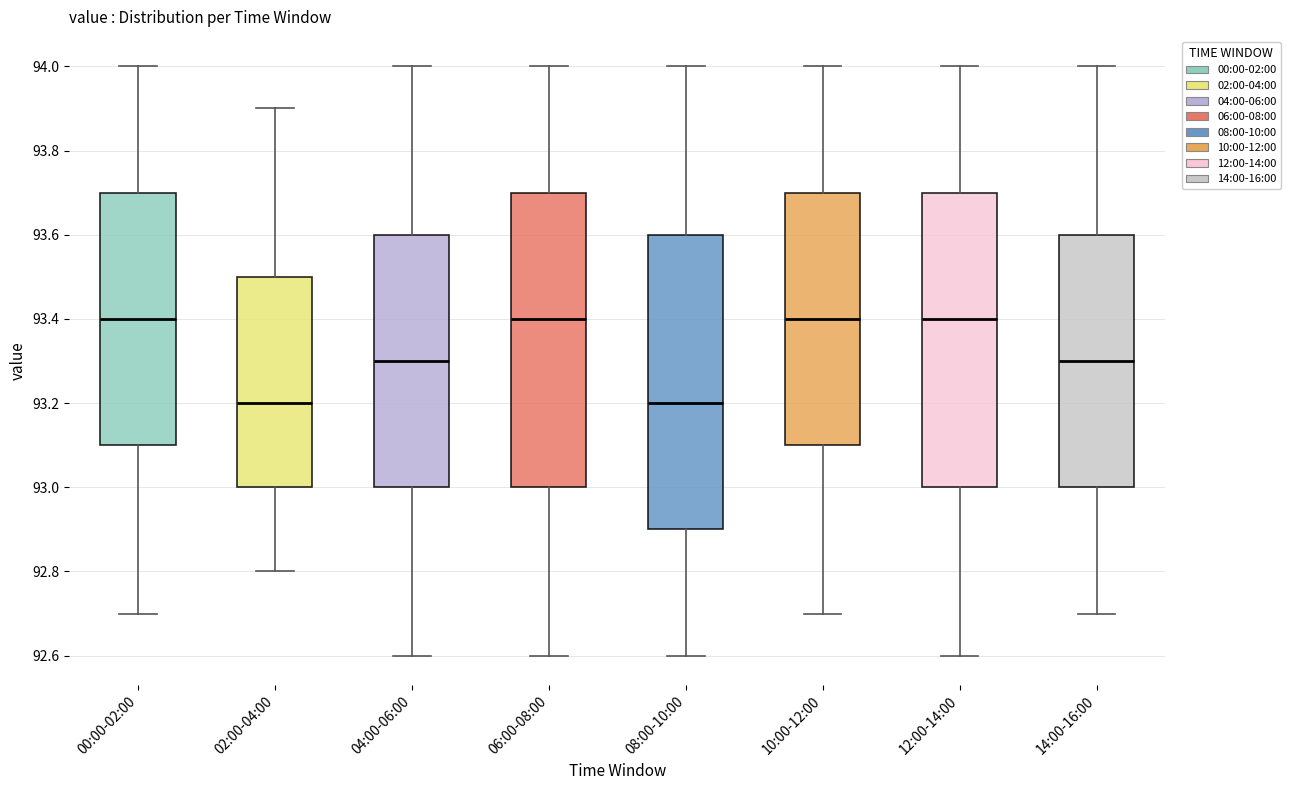

Reading left to right, transcribe this box plot: for each box, give where its median line is, the range the box spans, and where its two whiskers end, as read against the y-axis. The values are not printed on the chart, so give them approximately, as read against the axis.

00:00-02:00: median 93.4, box 93.1 to 93.7, whiskers 92.7 to 94.0
02:00-04:00: median 93.2, box 93.0 to 93.5, whiskers 92.8 to 93.9
04:00-06:00: median 93.3, box 93.0 to 93.6, whiskers 92.6 to 94.0
06:00-08:00: median 93.4, box 93.0 to 93.7, whiskers 92.6 to 94.0
08:00-10:00: median 93.2, box 92.9 to 93.6, whiskers 92.6 to 94.0
10:00-12:00: median 93.4, box 93.1 to 93.7, whiskers 92.7 to 94.0
12:00-14:00: median 93.4, box 93.0 to 93.7, whiskers 92.6 to 94.0
14:00-16:00: median 93.3, box 93.0 to 93.6, whiskers 92.7 to 94.0